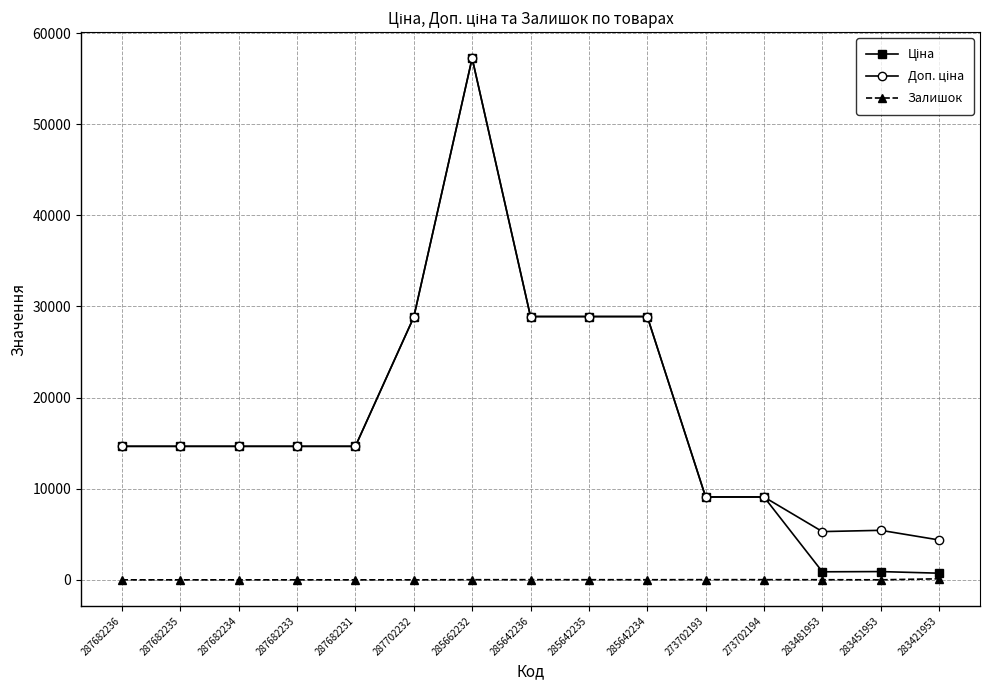

What is the total value across all series at 287682233?

29299.2